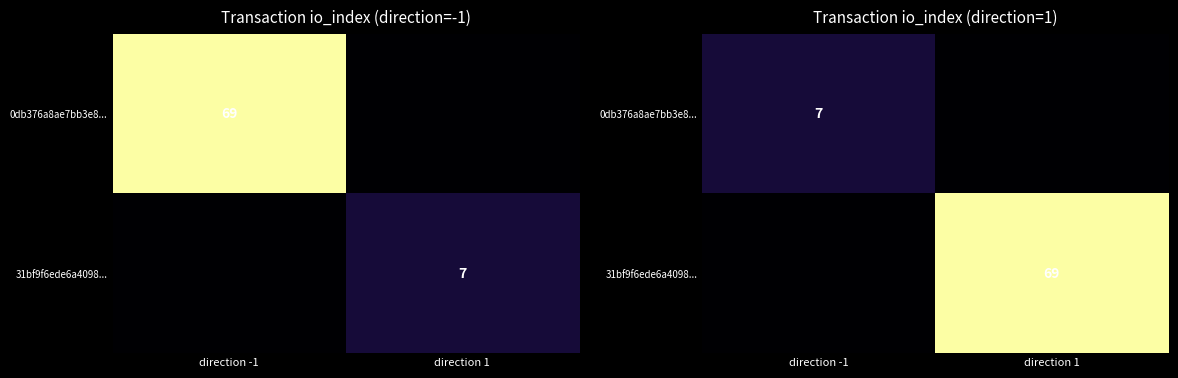

What is the sum of the 0db376a8ae7bb3e8... values at direction 1 and direction -1?

7